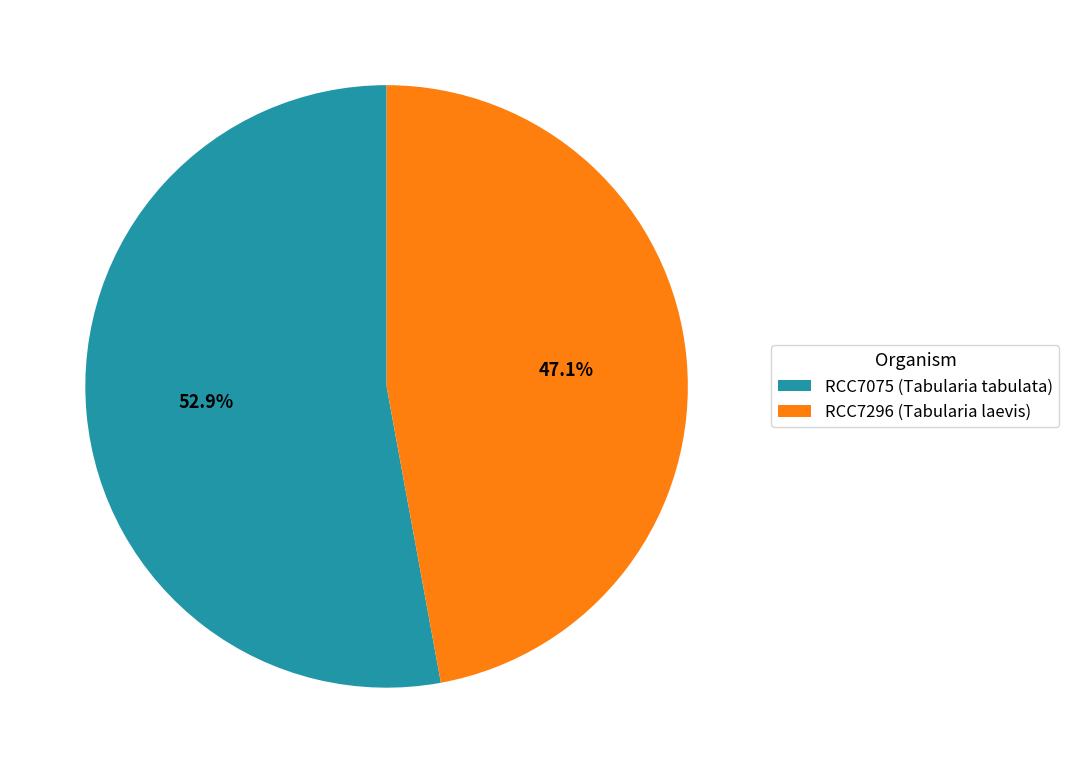

True or false: RCC7296 (Tabularia laevis) accounts for 47% of the total.

True